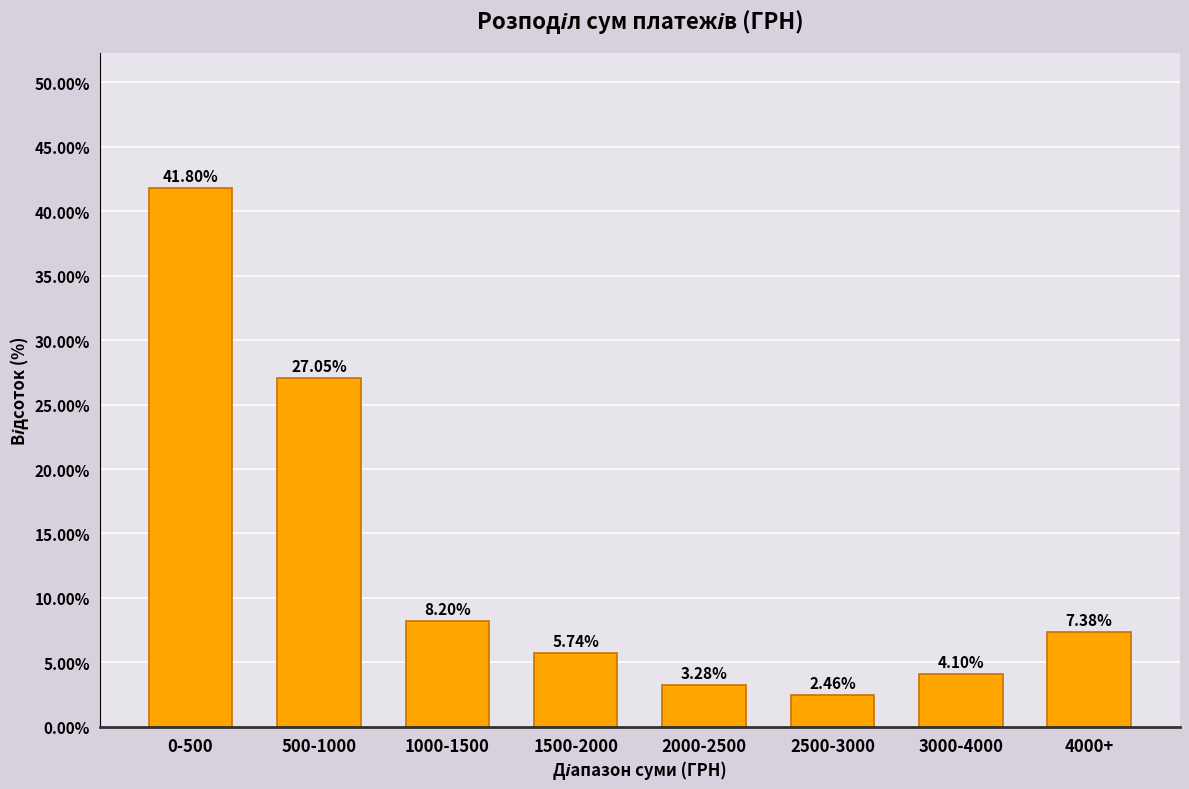

Which has a higher value, 2500-3000 or 500-1000?

500-1000